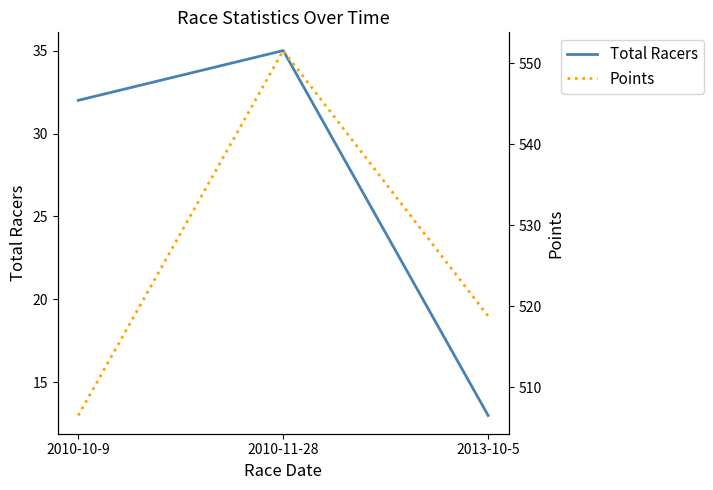

What is the spread (max minus min) of values at 2010-10-9?

474.5